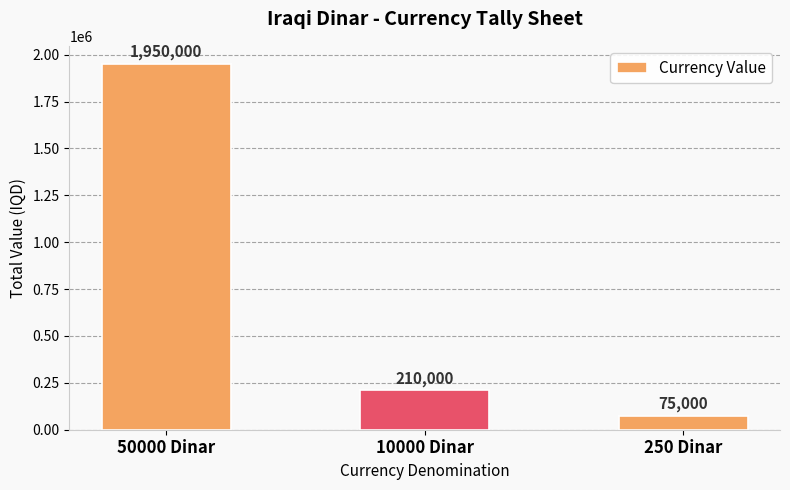

What is the sum of the values at 250 Dinar and 10000 Dinar?

285000